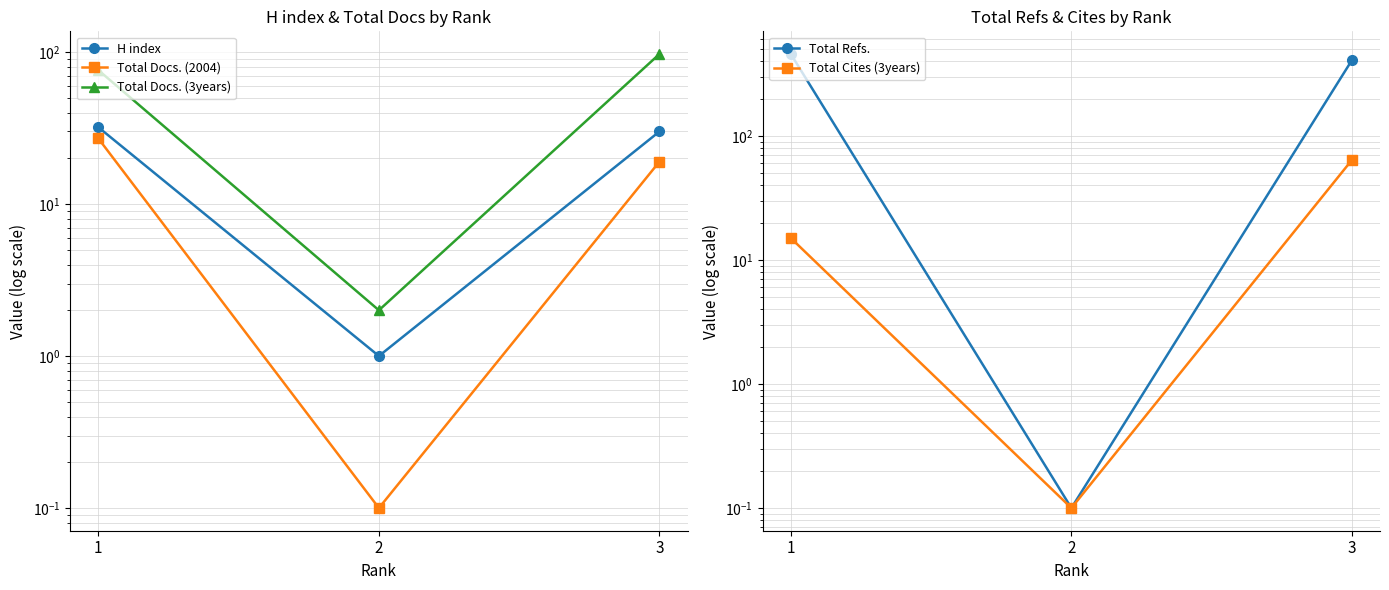

Between 3 and 1, which is larger?

1